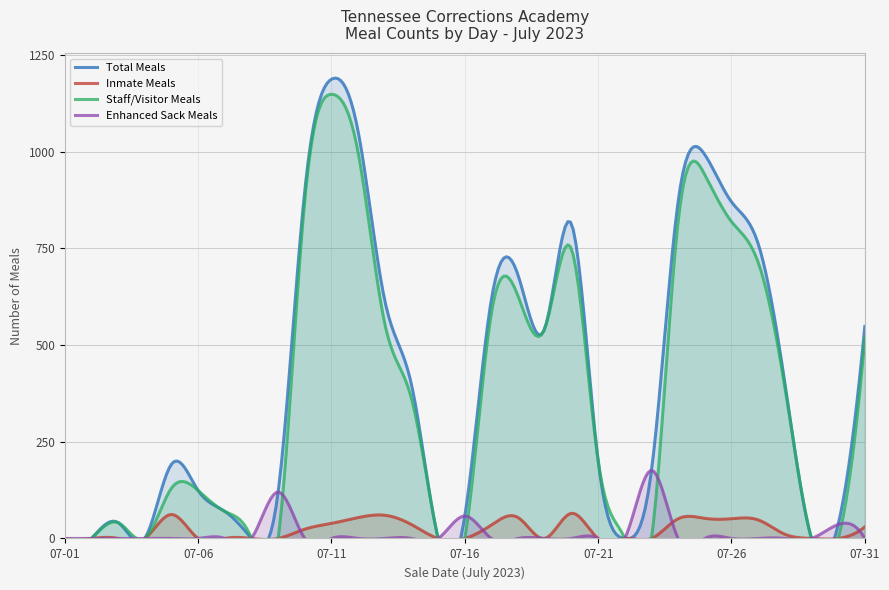

What is the difference between the second highest and second lowest values in the Staff/Visitor Meals series?

998